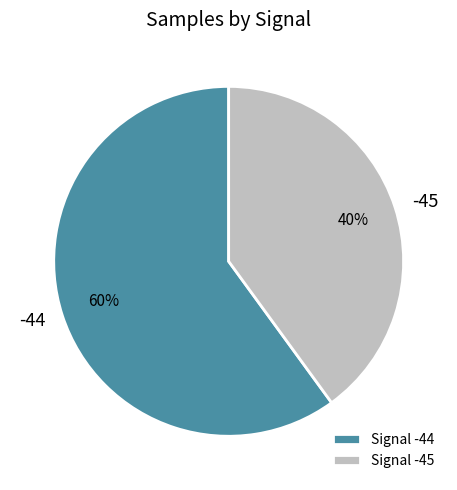

Which has a higher value, -45 or -44?

-44